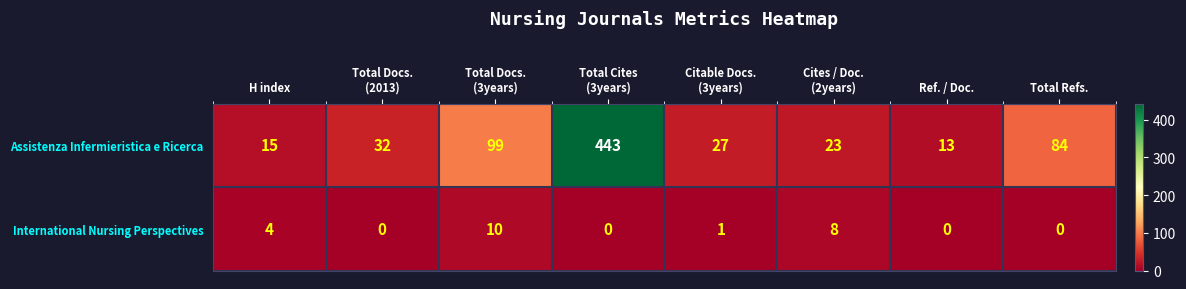

How many distinct data groups are displayed?

2